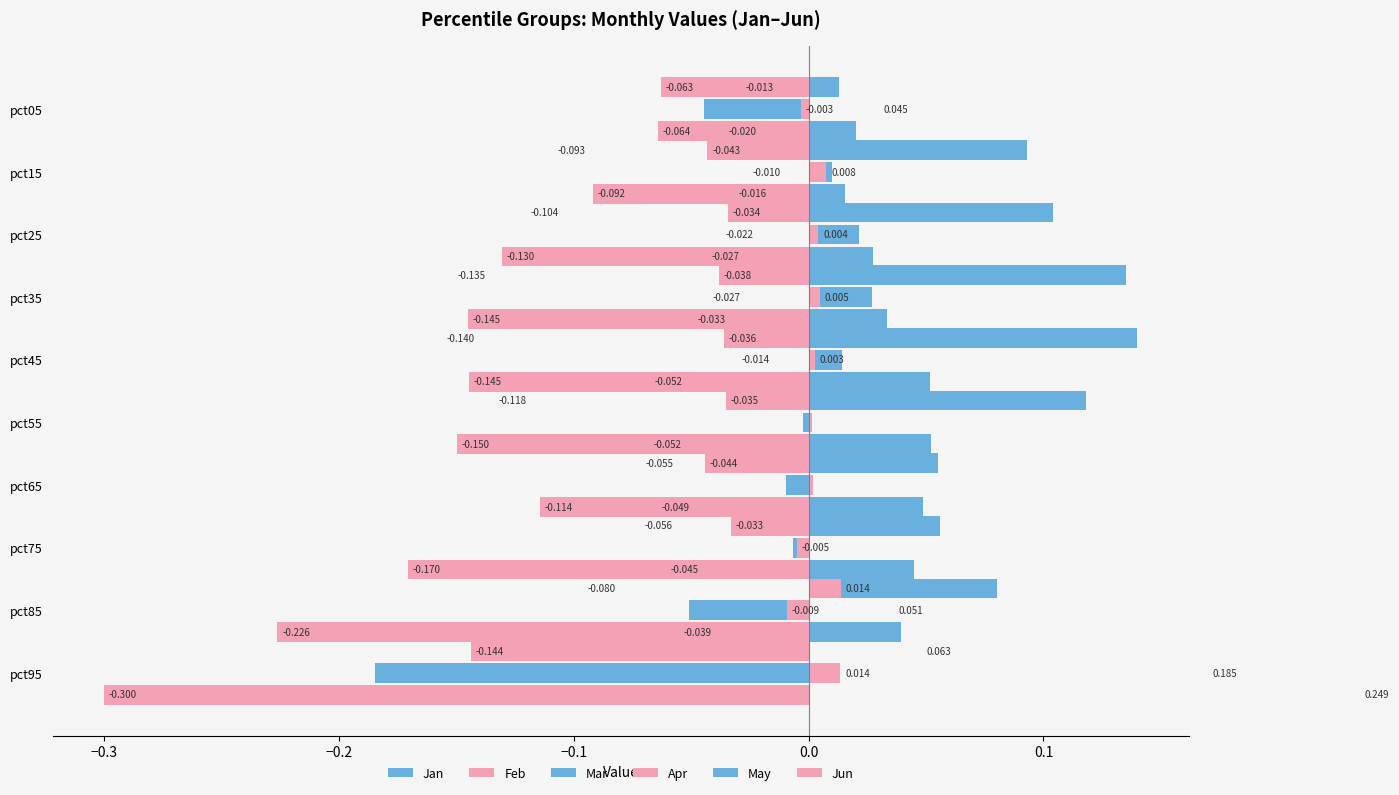

List the series in order of their peak value, highest first.

Jan, May, Mar, Feb, Apr, Jun